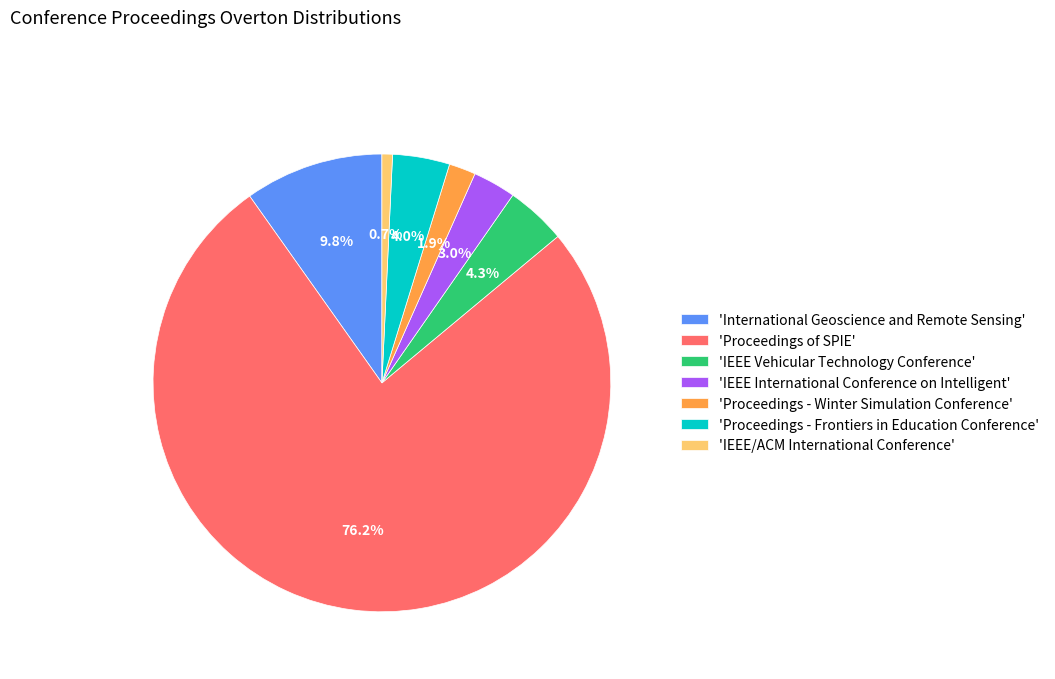

To the nearest percent, what is the difference between the largest and smallest slice percentages?

76%